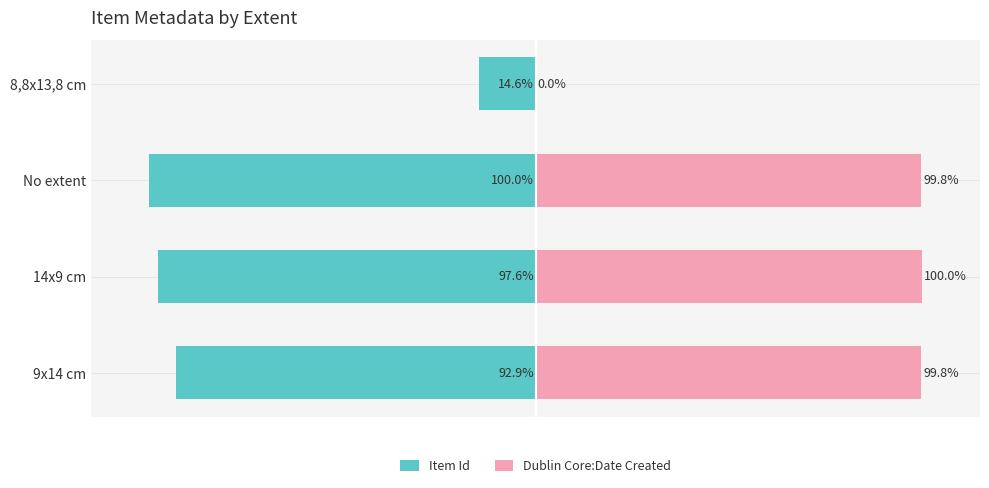

How many categories are shown in the chart?

4